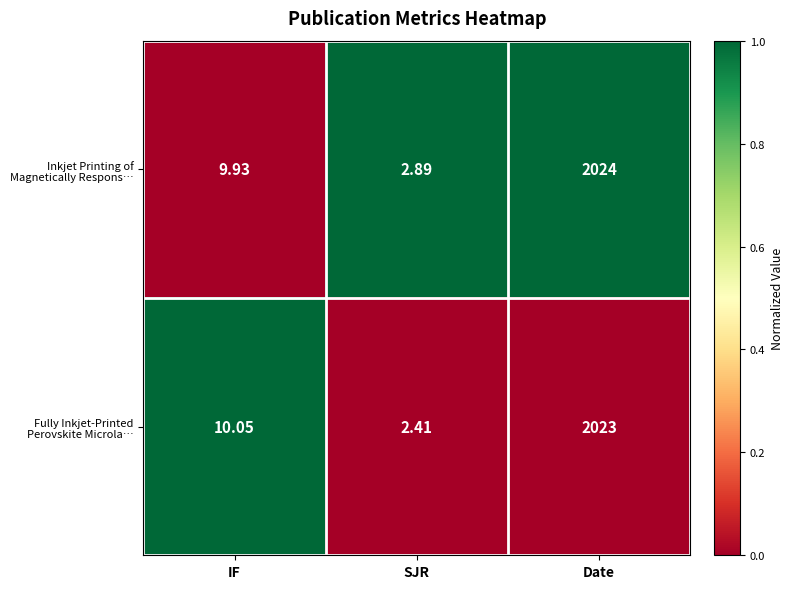

Which category has the highest value across all series?

Date